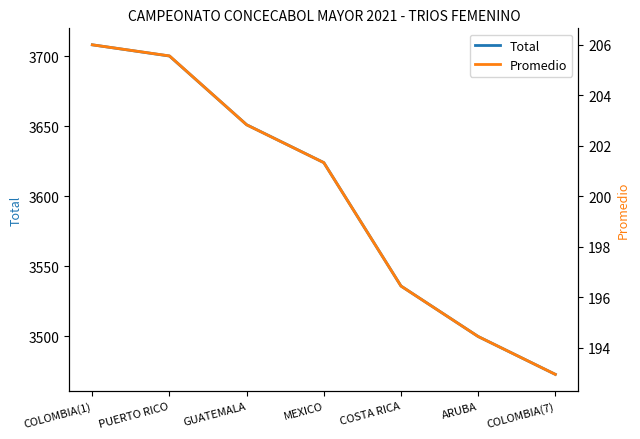

Reading right to left, extract all data points from this chart.

Total: COLOMBIA(7)=3473.0	ARUBA=3500.0	COSTA RICA=3536.0	MEXICO=3624.0	GUATEMALA=3651.0	PUERTO RICO=3700.0	COLOMBIA(1)=3708.0
Promedio: COLOMBIA(7)=192.9	ARUBA=194.4	COSTA RICA=196.4	MEXICO=201.3	GUATEMALA=202.8	PUERTO RICO=205.6	COLOMBIA(1)=206.0